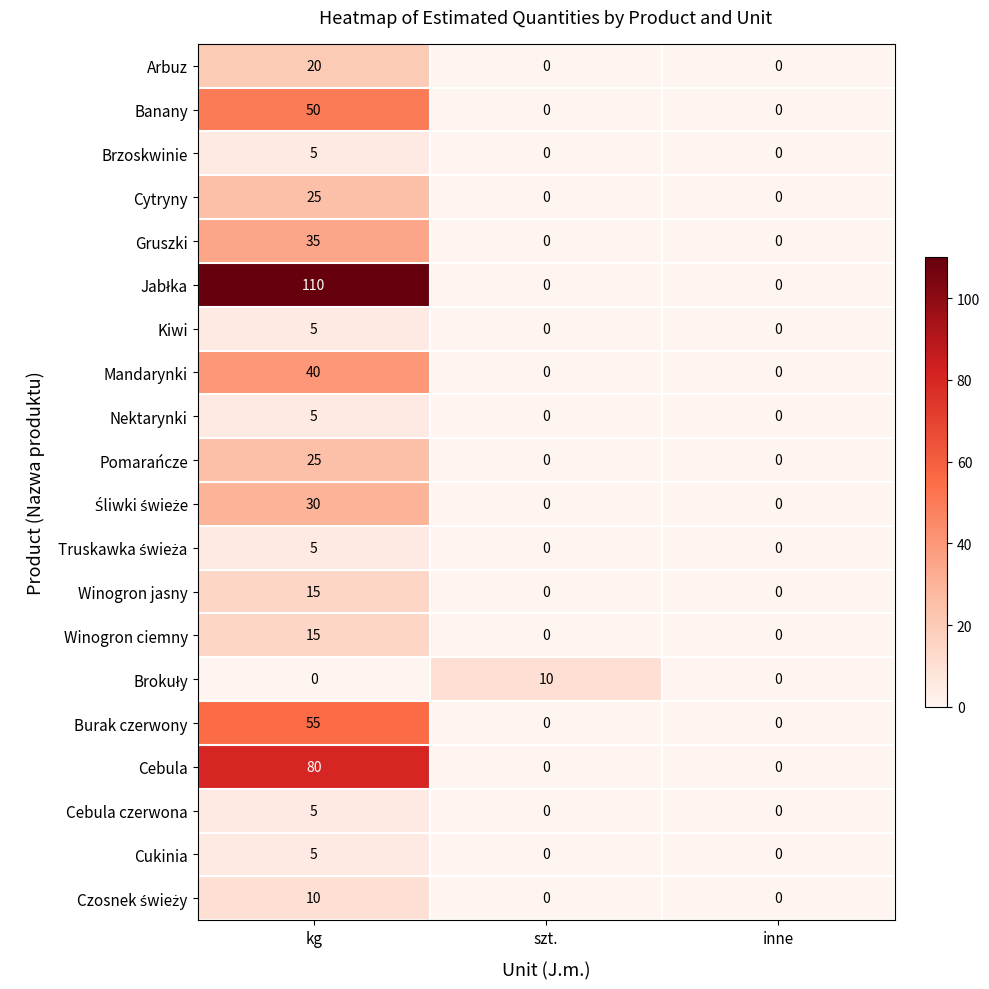

The value of Cebula czerwona at inne is 0. True or false?

True